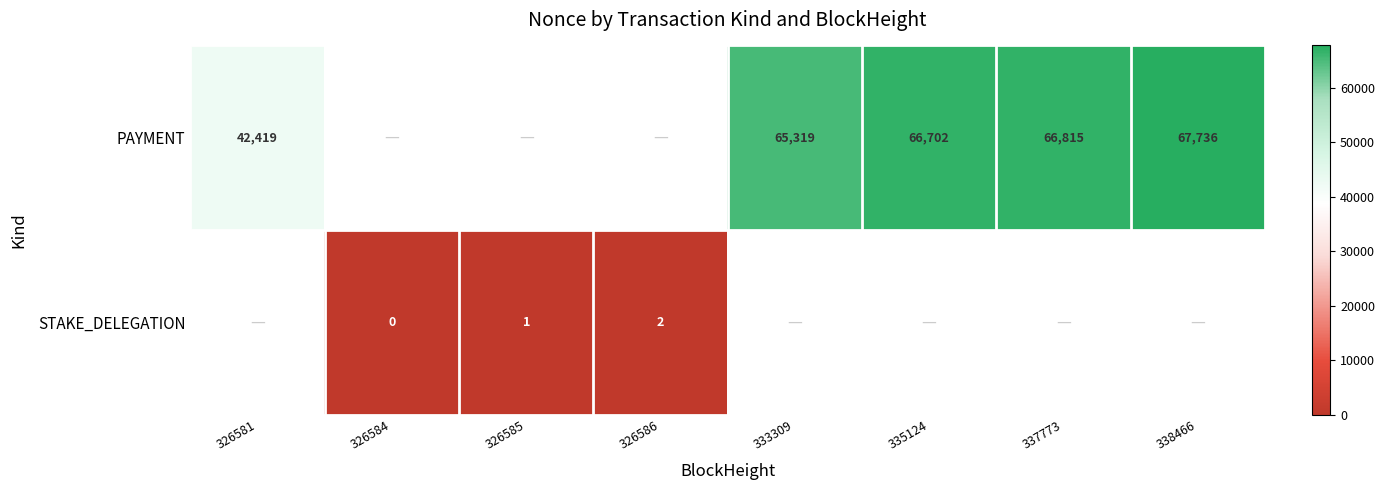

True or false: PAYMENT has a value of 91308.2 at 333309.

False